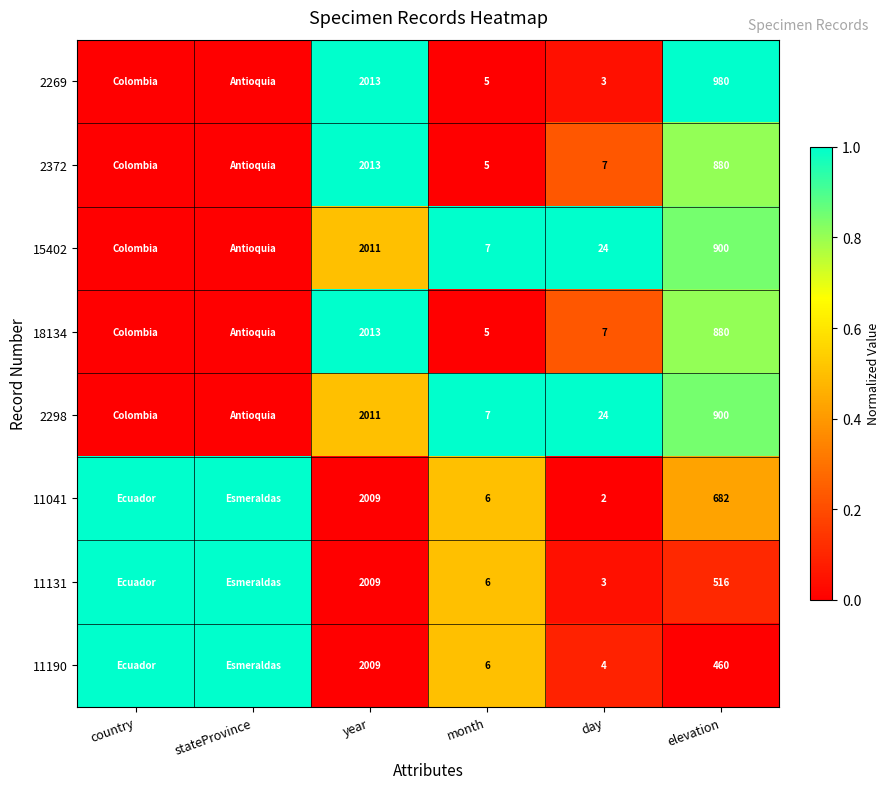

Is it true that 15402 equals 24 at day?

True